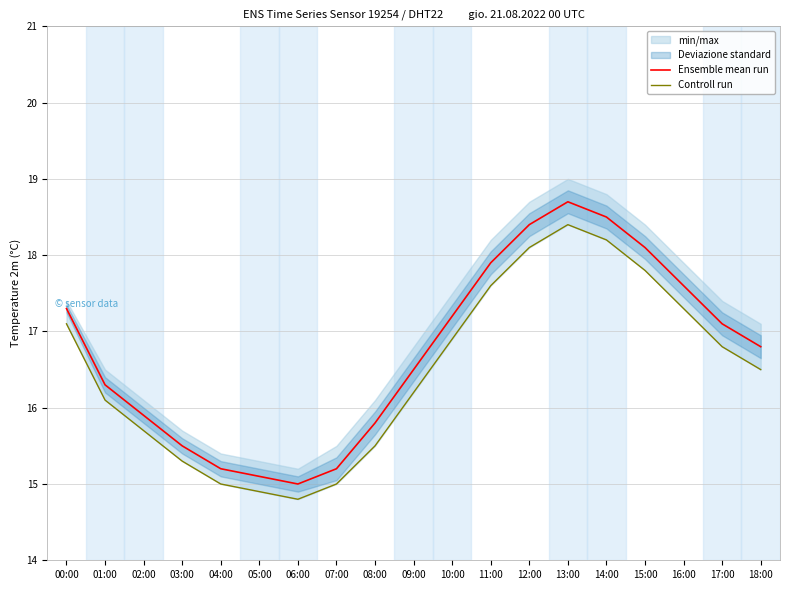

The Controll run series shows 17.6 at 11:00. True or false?

True